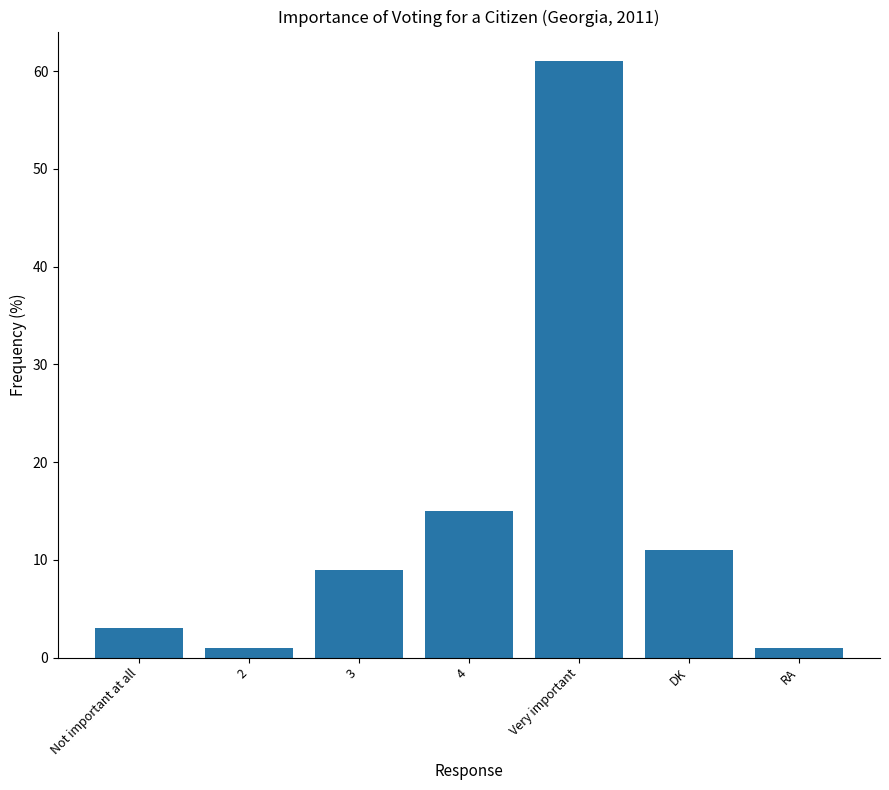

Which has a higher value, 2 or Not important at all?

Not important at all